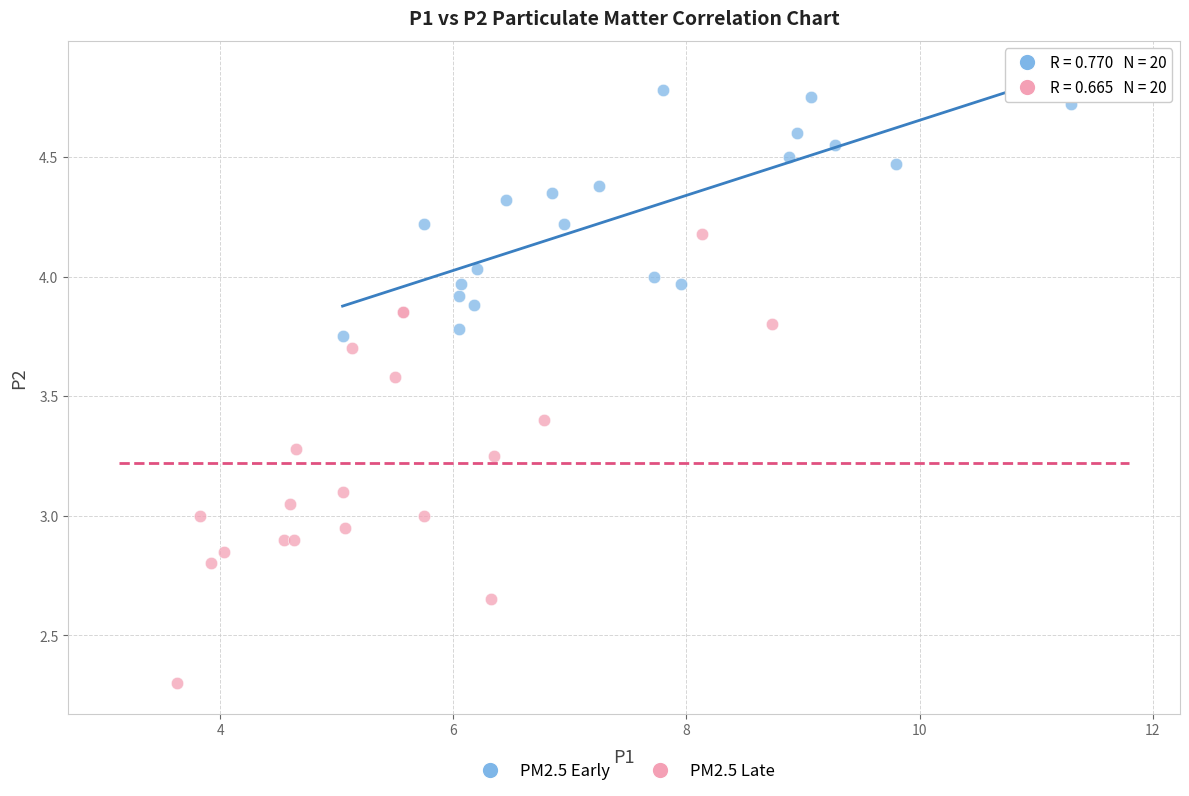

Which series reaches the minimum Y coordinate?

PM2.5 Late